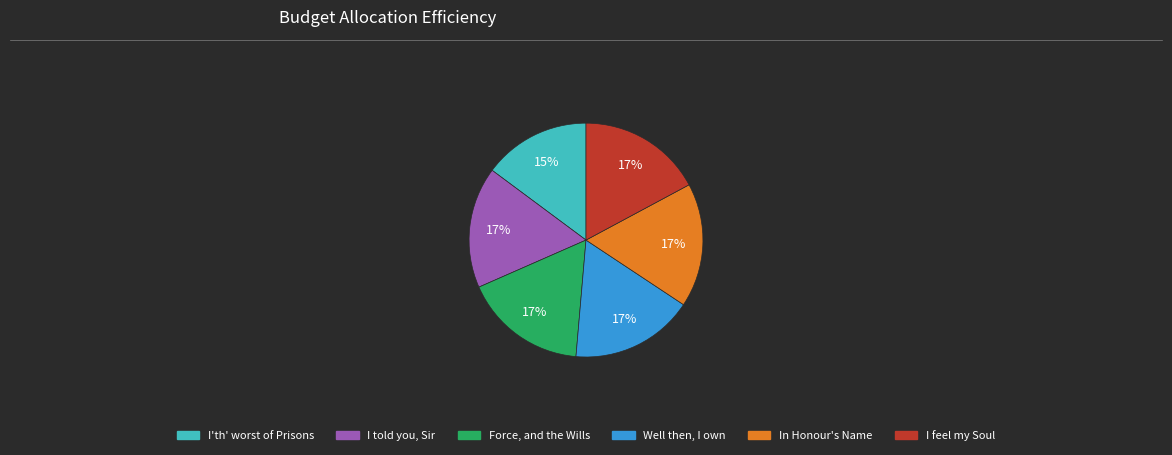

Is the sum of In Honour's Name and Well then, I own greater than half?

No